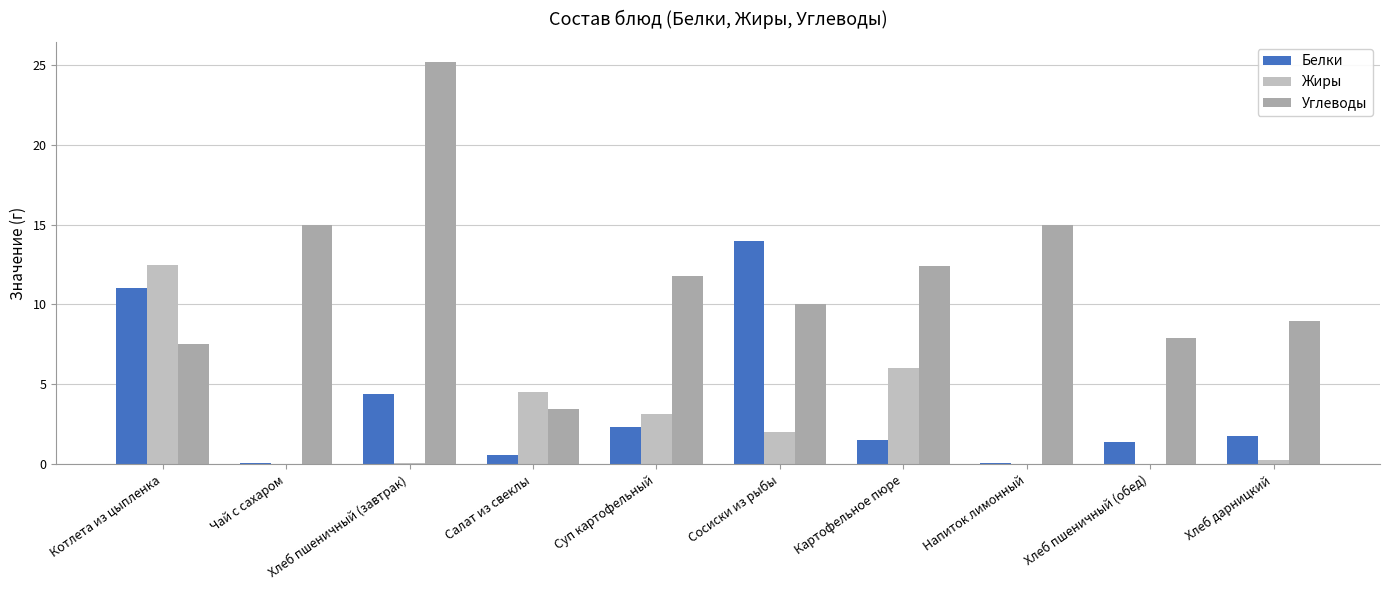

How many values in the Белки series exceed 1?

7